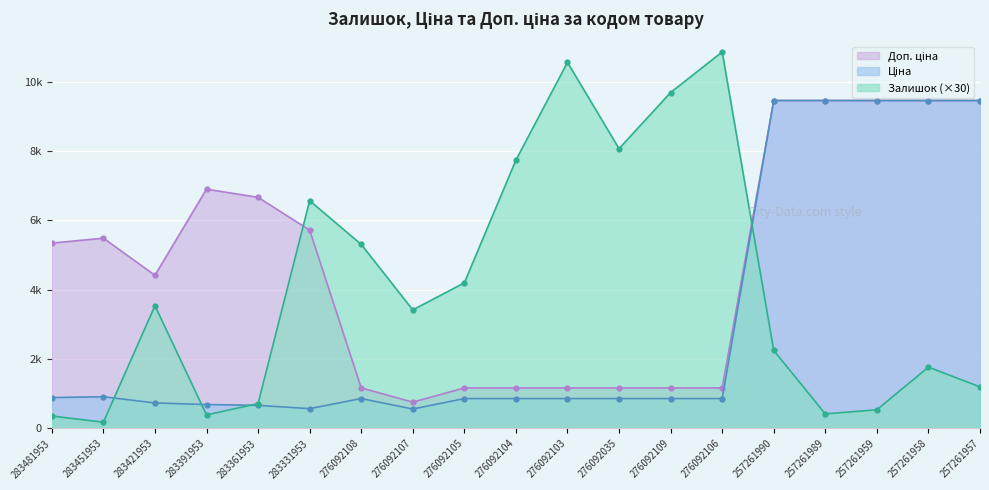

Where is Залишок nearest to the value 5520?

276092108